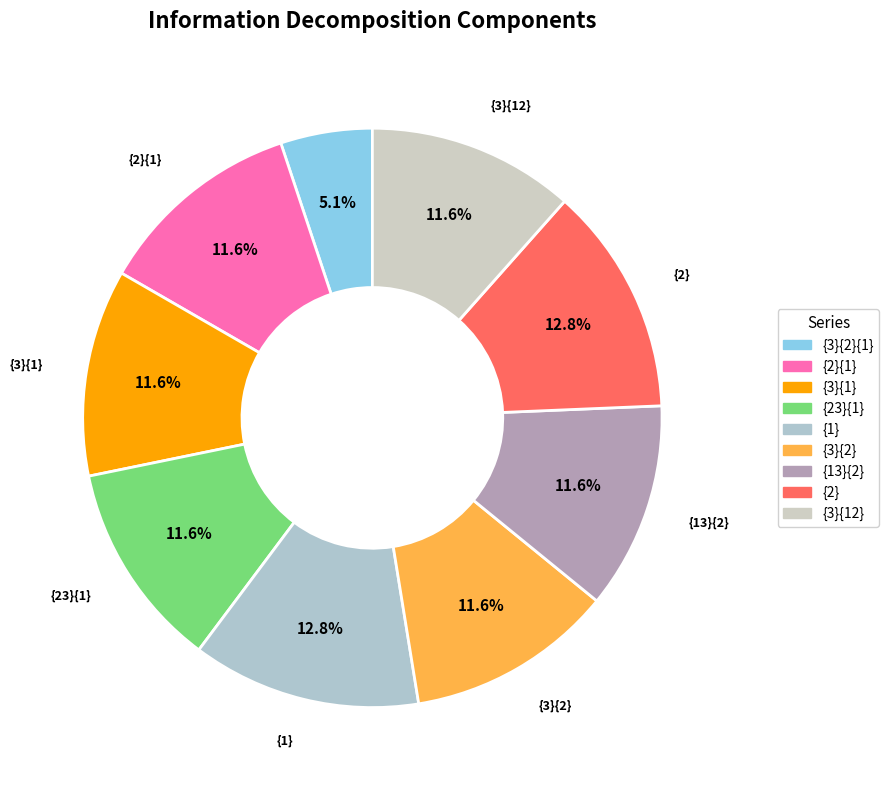

What is the largest slice in the pie chart?

{1}